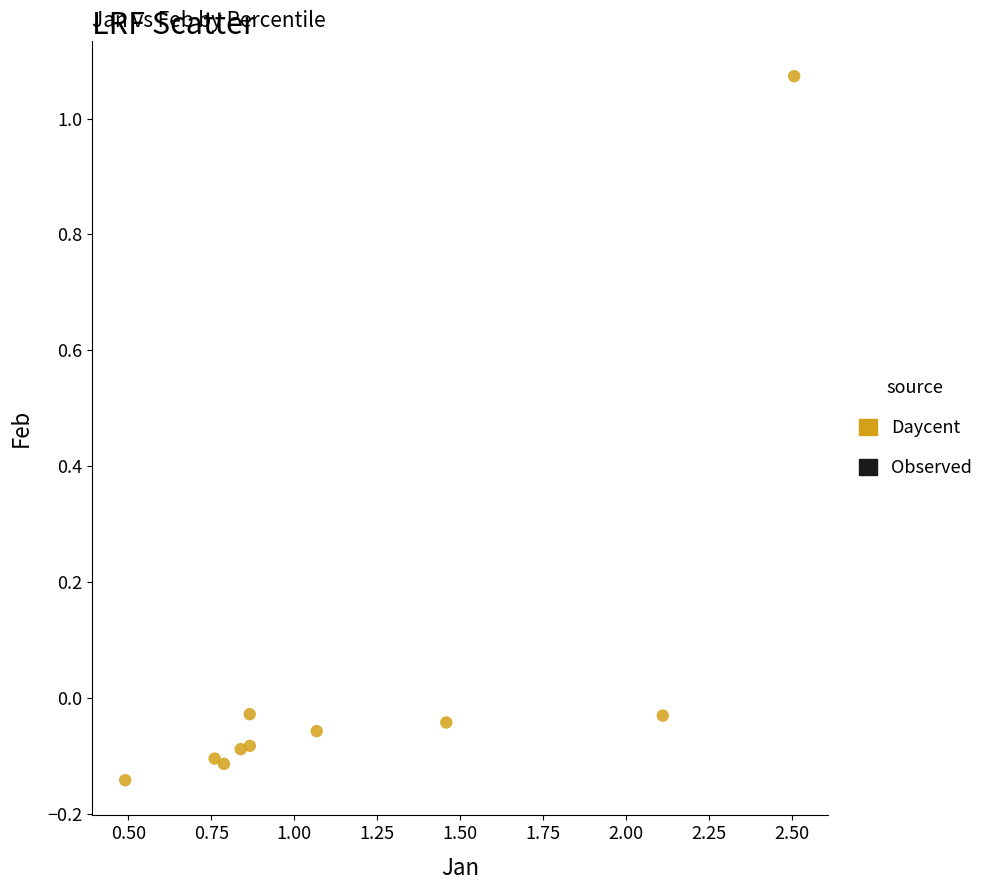

What is the average X value?

1.2